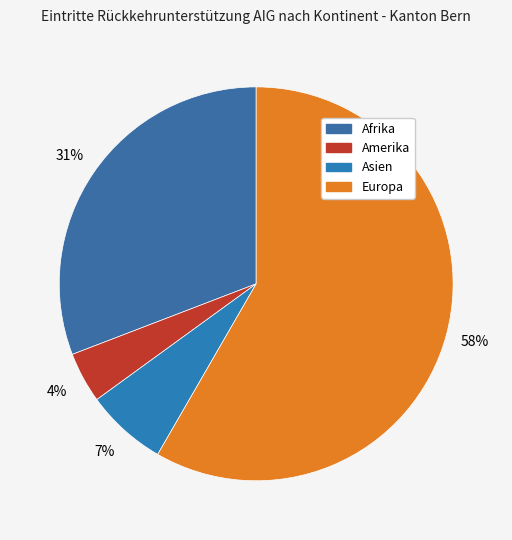

The Amerika slice represents 1% of the pie. True or false?

False